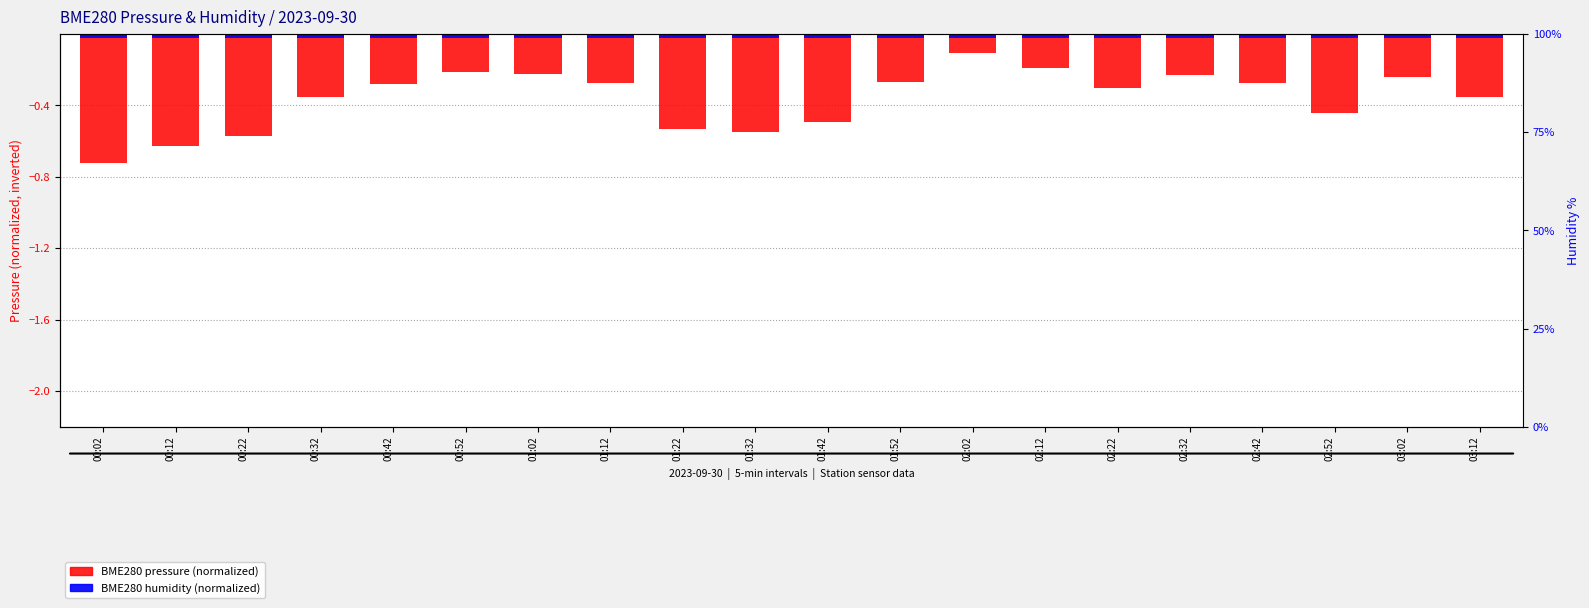

Rank the categories by BME280 humidity (normalized) value from highest to lowest.

01:42, 01:22, 01:12, 01:32, 01:02, 01:52, 00:32, 00:52, 00:22, 00:12, 00:42, 00:02, 02:02, 02:22, 02:12, 02:32, 02:42, 02:52, 03:02, 03:12